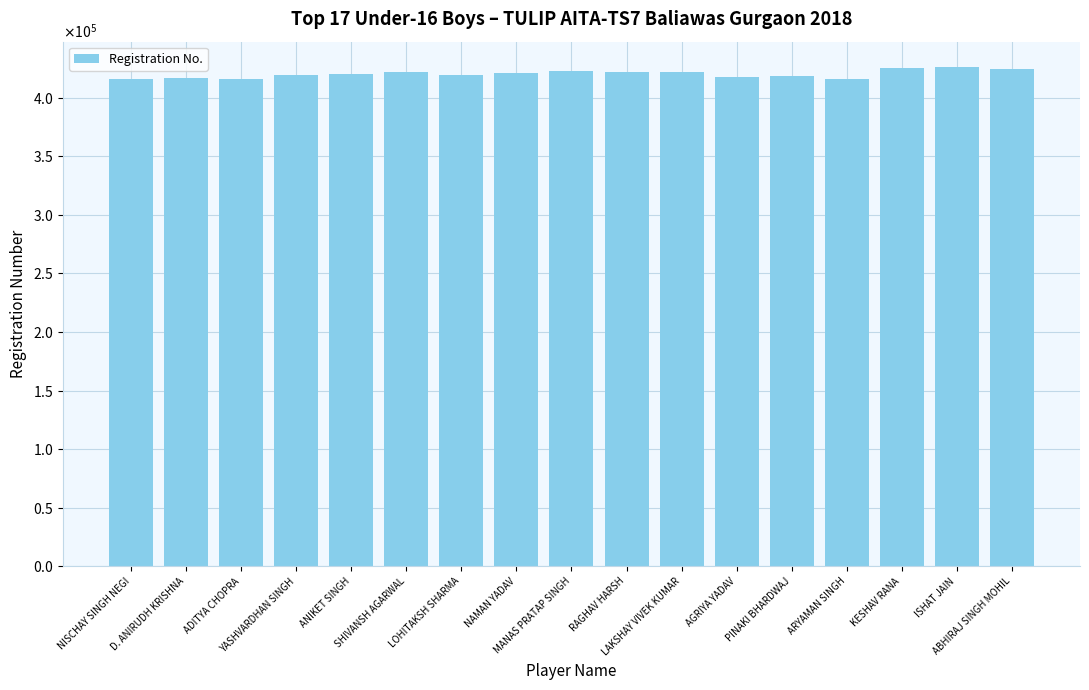

What is the change in value from YASHVARDHAN SINGH to ANIKET SINGH?

+154